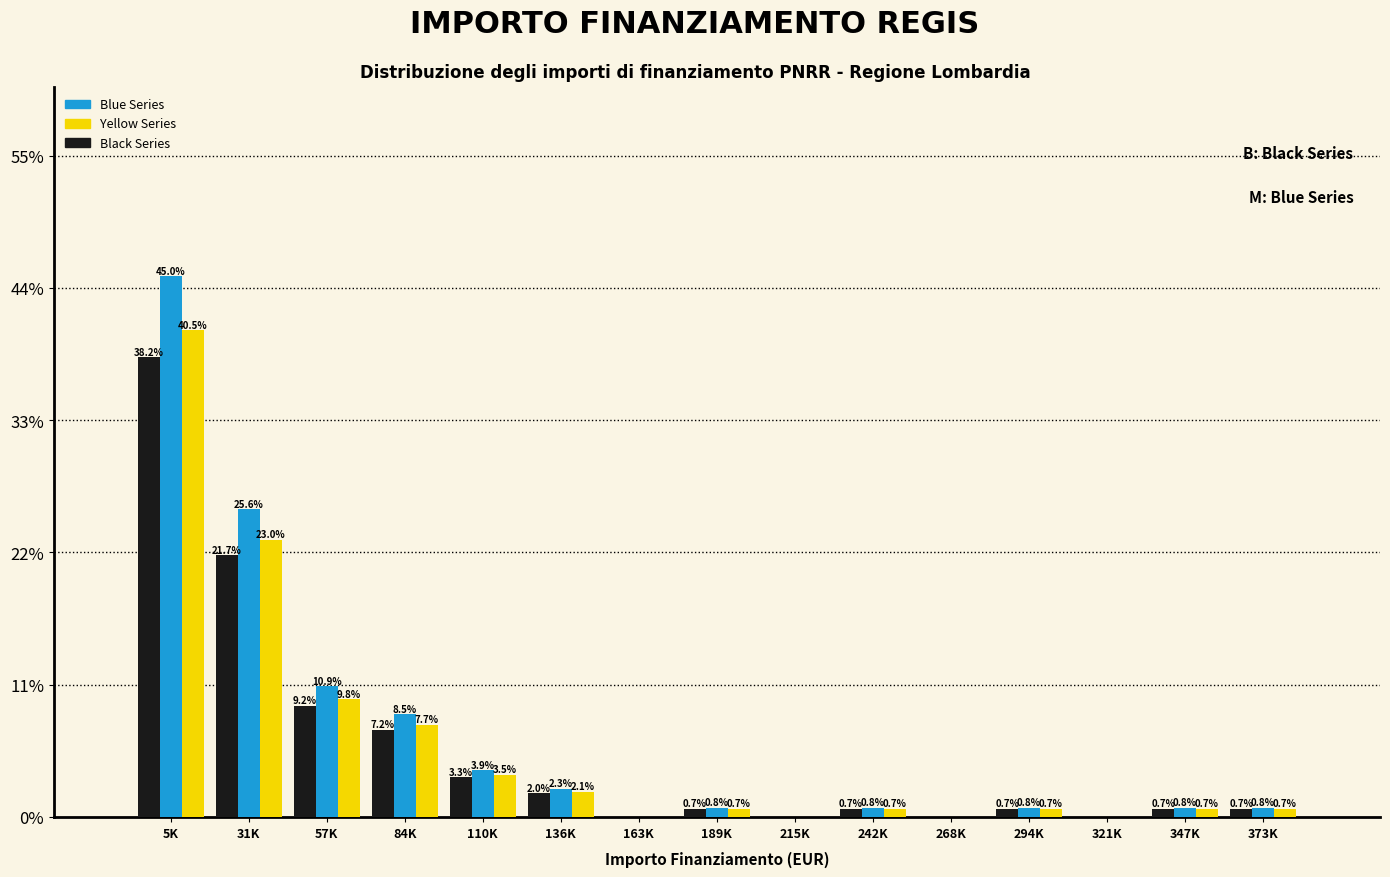

At which label does Blue Series reach its peak?

5K